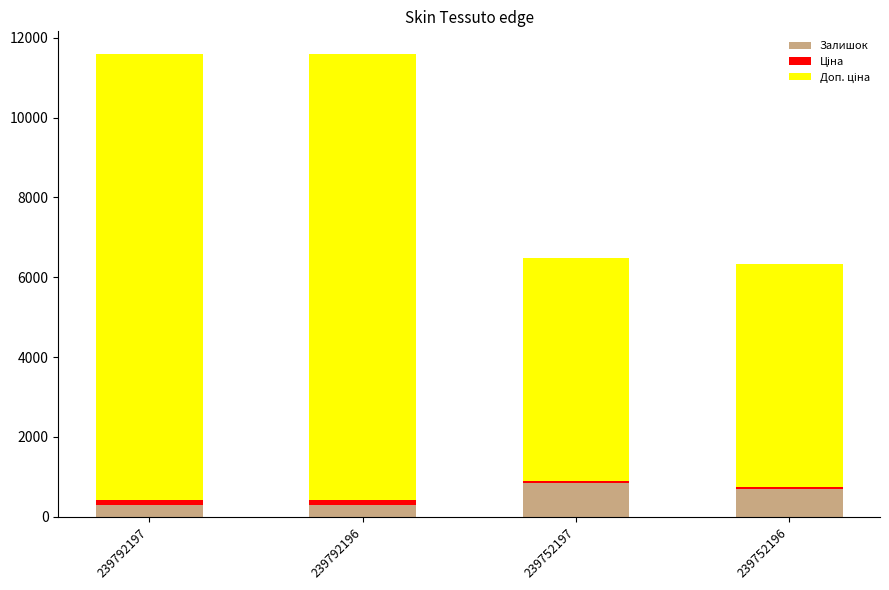

Are the bars grouped side by side (vs. stacked)?

No